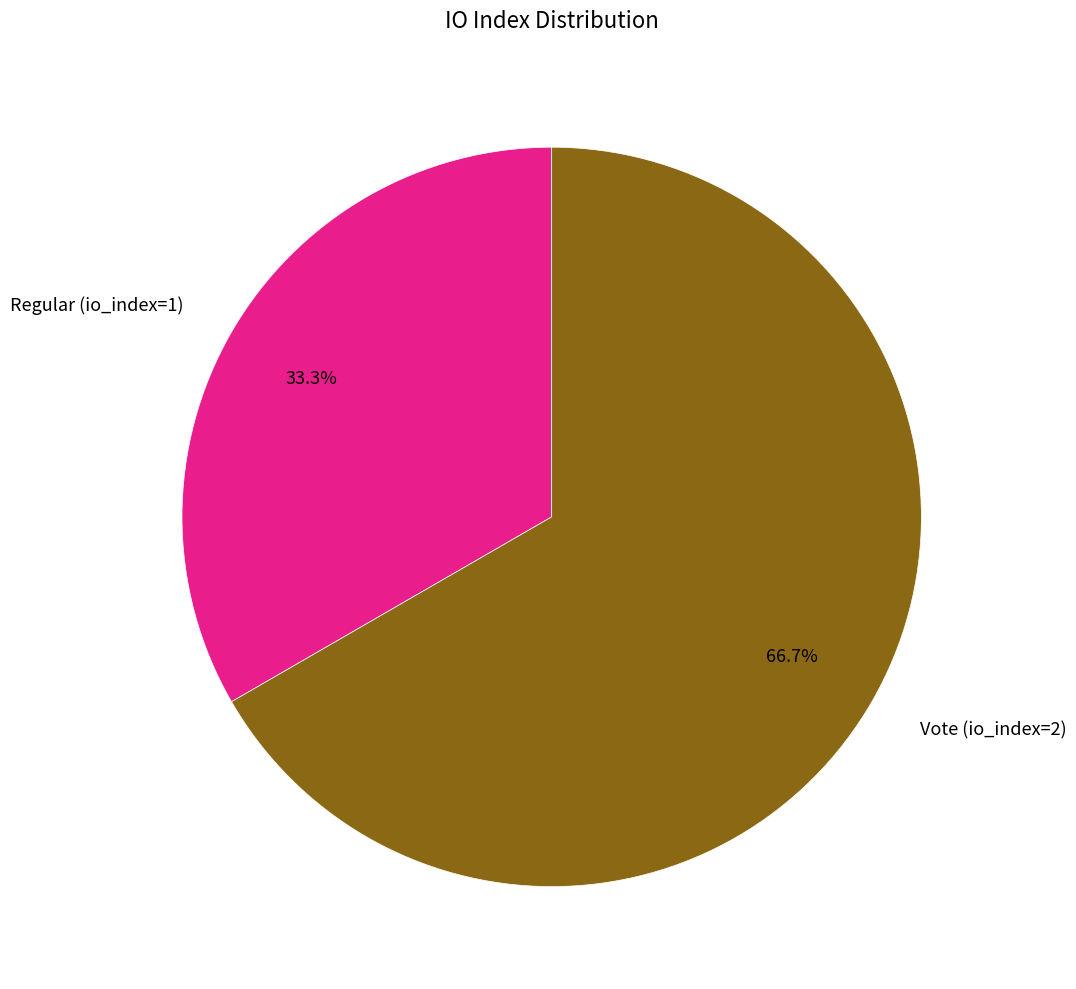

What is the largest slice in the pie chart?

Vote (io_index=2)